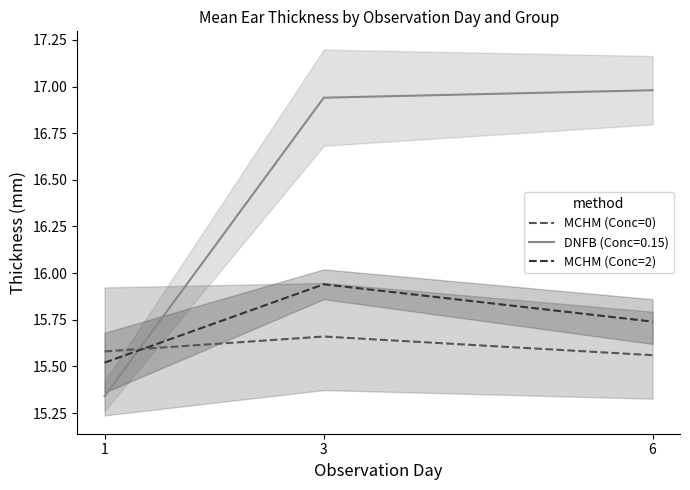

Which series has the largest range (max minus min)?

MCHM (Conc=2)